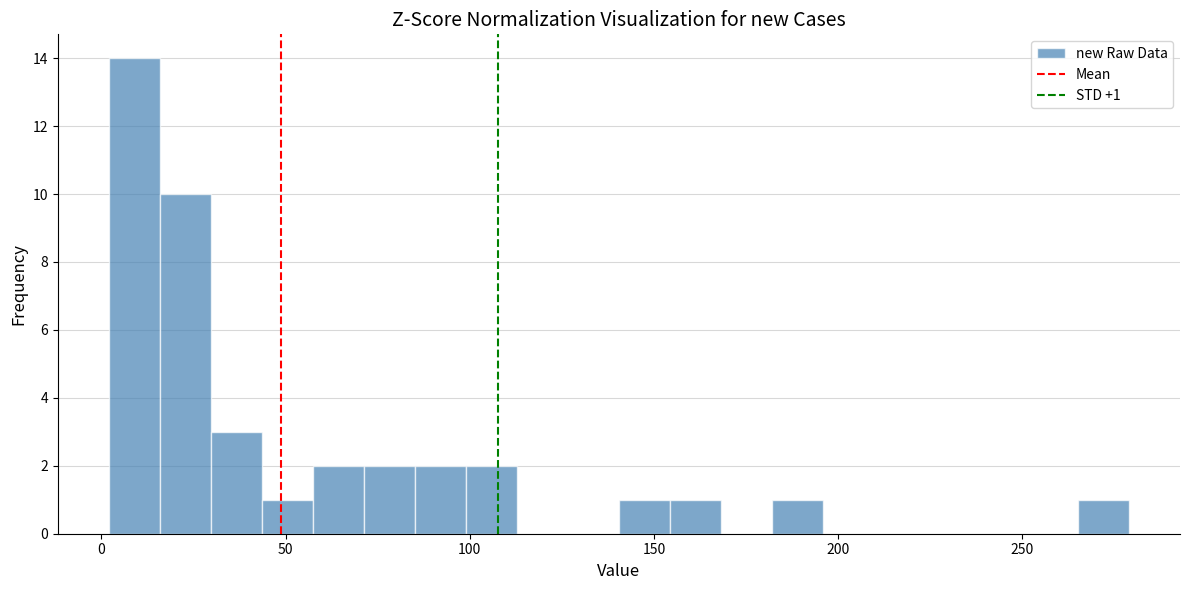

Read against the x-axis, roughly where is the centre of the tallest bar?

10